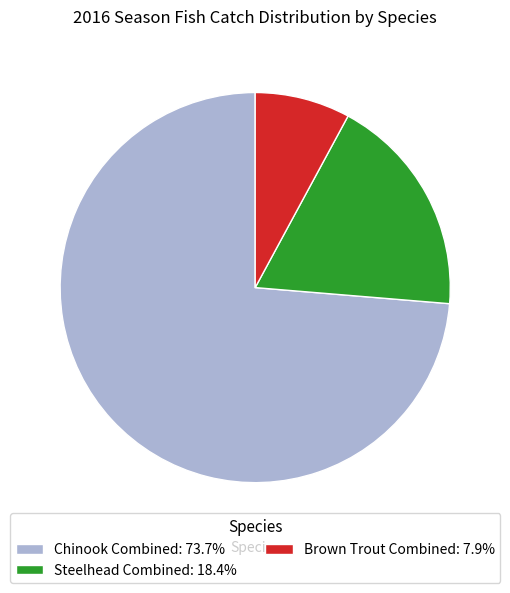

Combined, do Chinook Combined: 73.7% and Steelhead Combined: 18.4% account for over 50%?

Yes